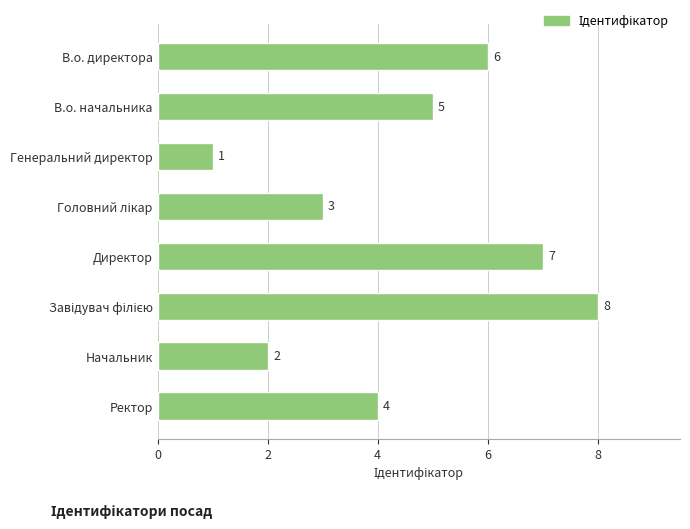

Reading top to bottom, extract all data points from this chart.

6	5	1	3	7	8	2	4